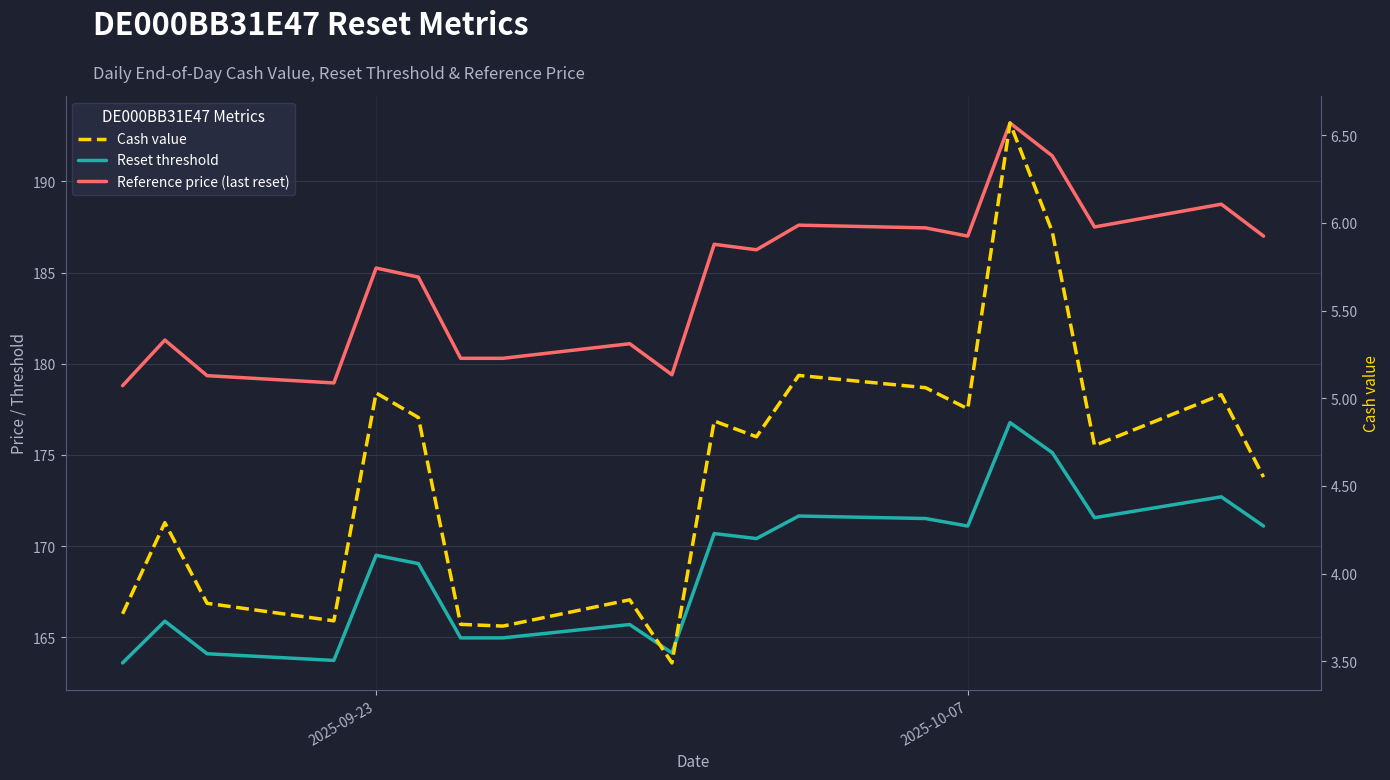

List the series in order of their peak value, highest first.

Reference price (last reset), Reset threshold, Cash value